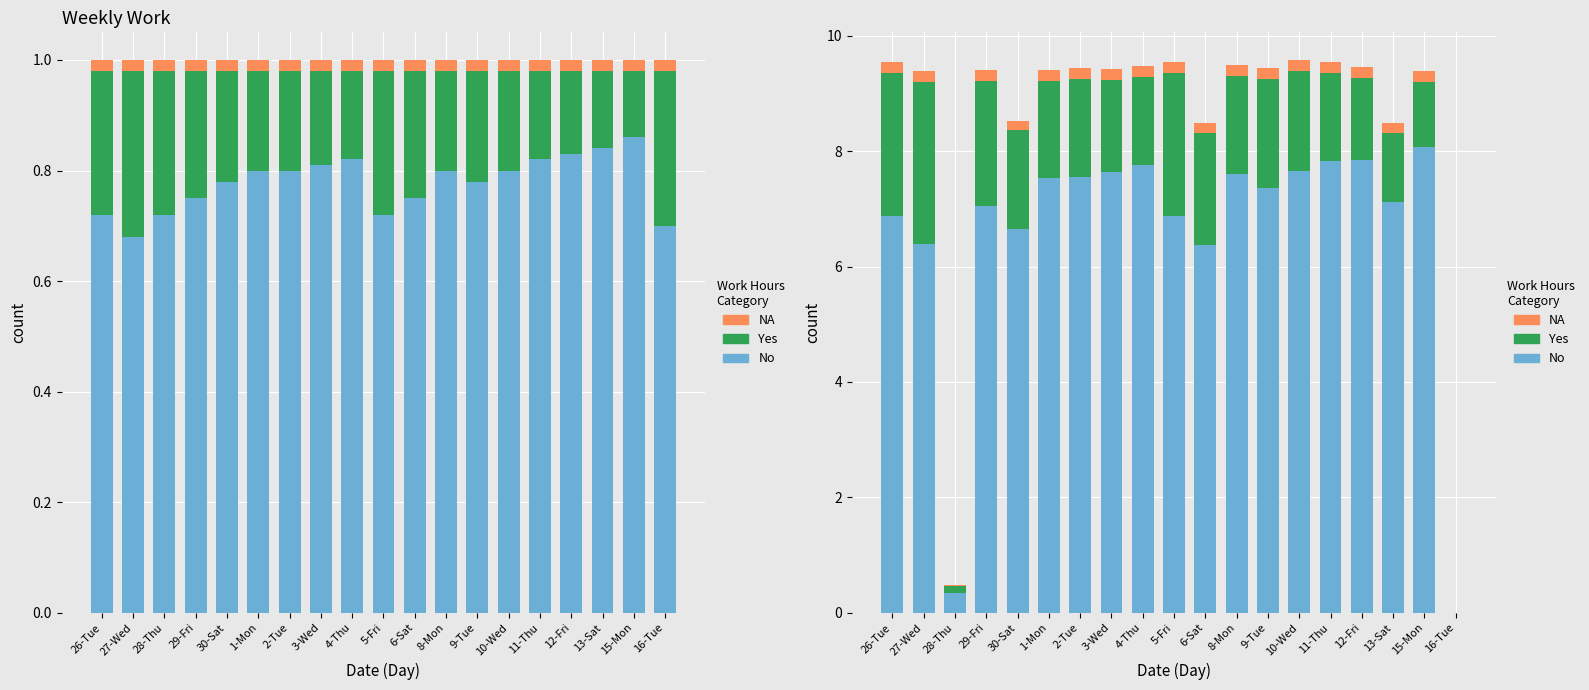

What is the label of the 14th bar from the right?

1-Mon